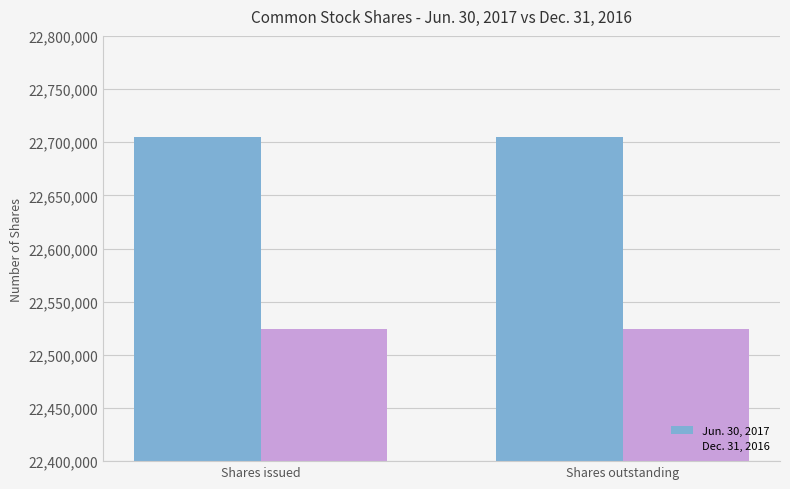

What is the sum of all Jun. 30, 2017 values?

45409940